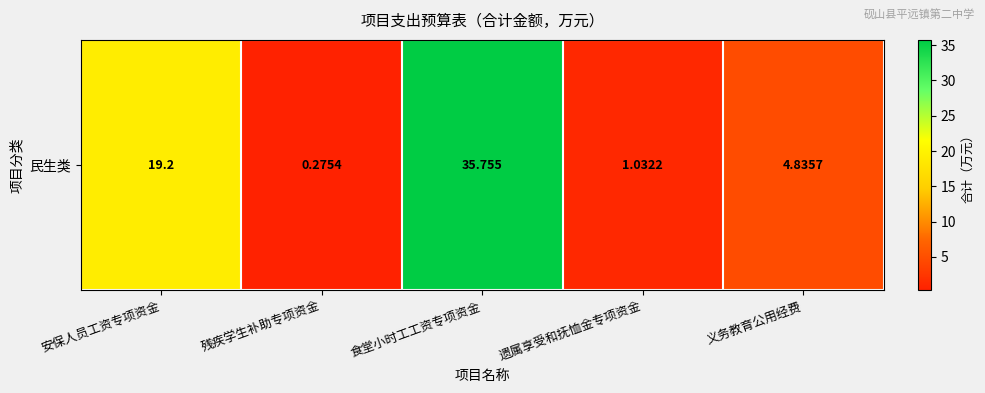

What is the difference between the maximum and second lowest values?

34.7